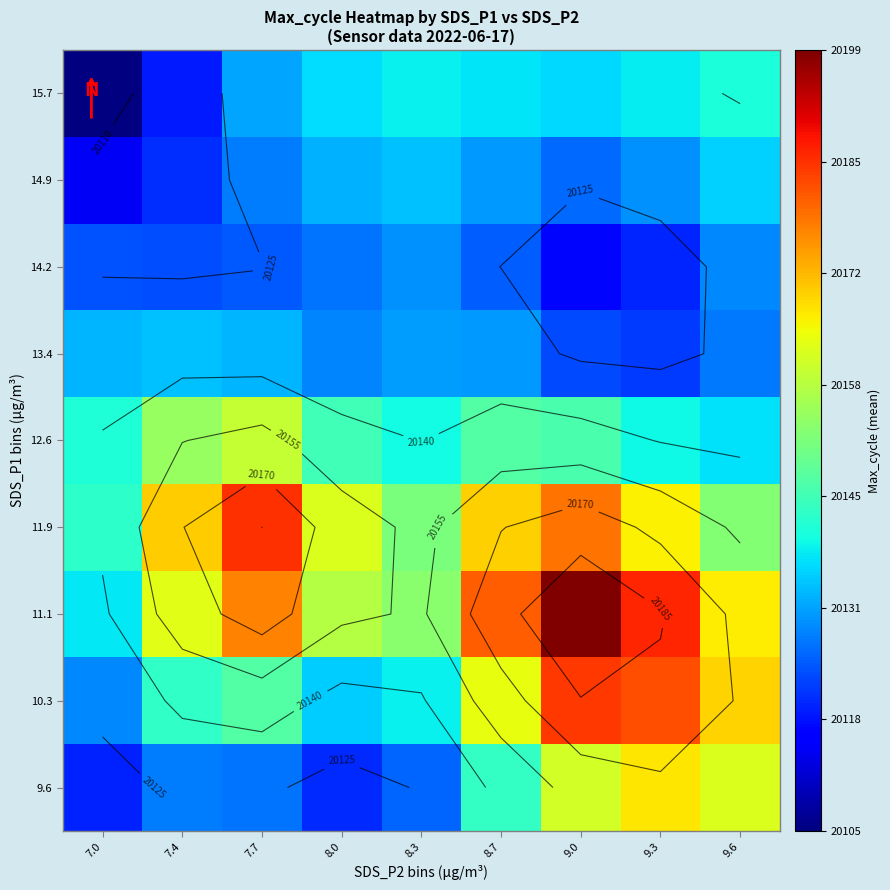

Is the value of 9.6 at 7.0 greater than the value of 11.9 at 9.0?

No